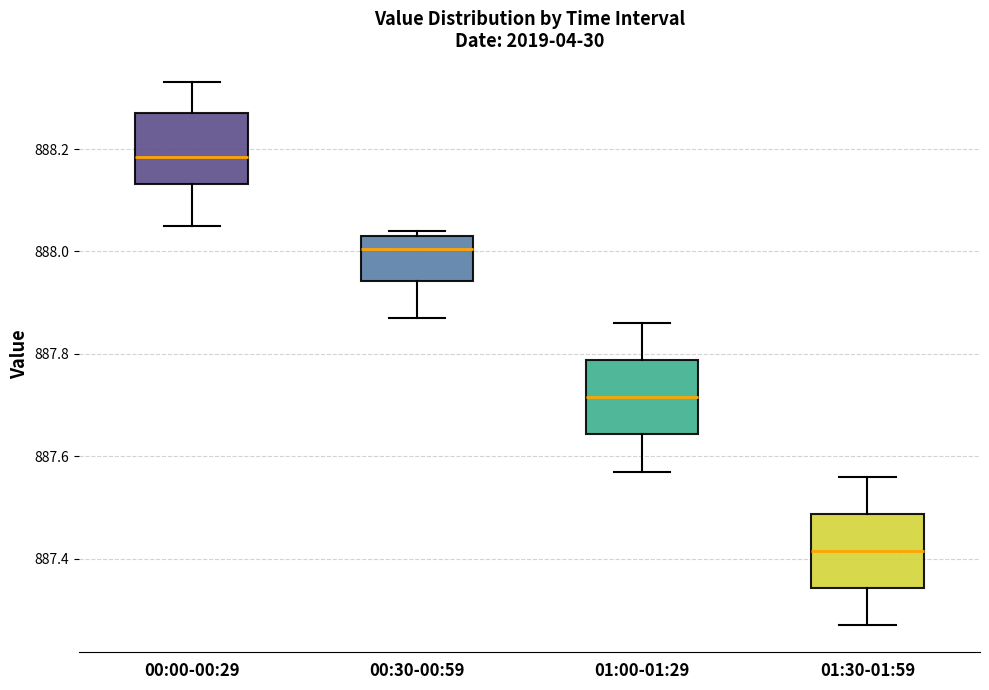

Which box's median line is the lowest?

01:30-01:59